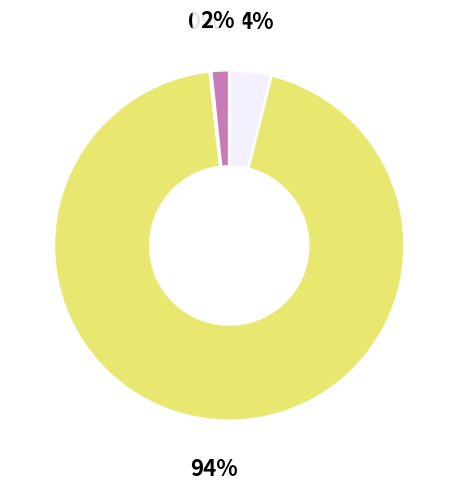

Does any single category account for the majority?

Yes